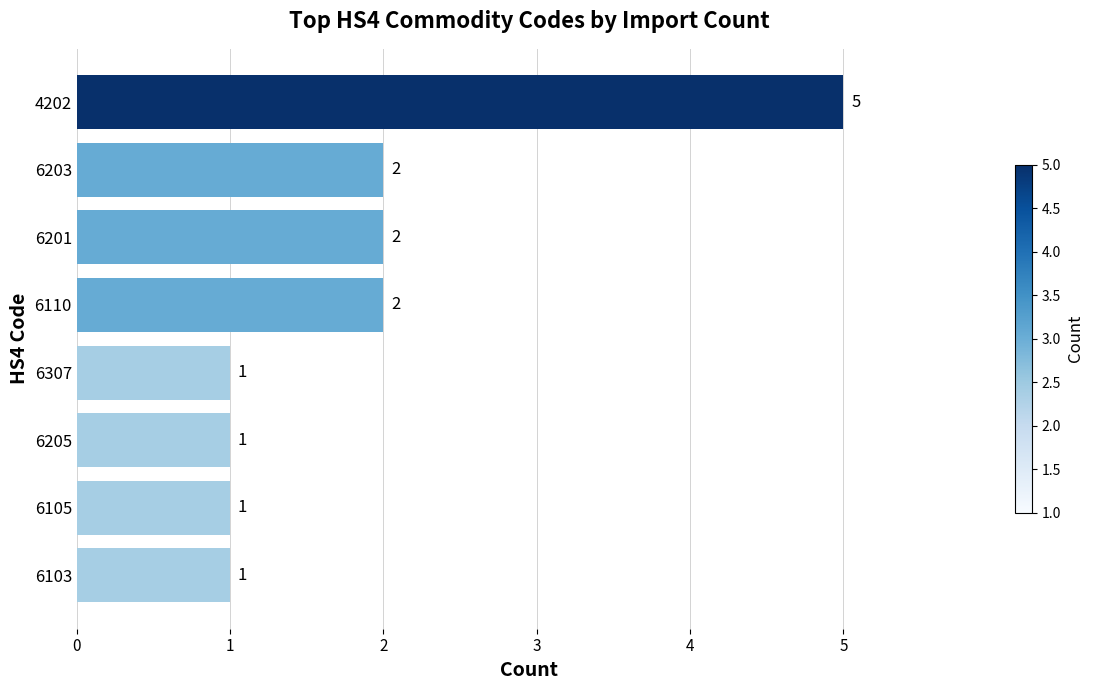

True or false: the data shows 2 at 6105.

False